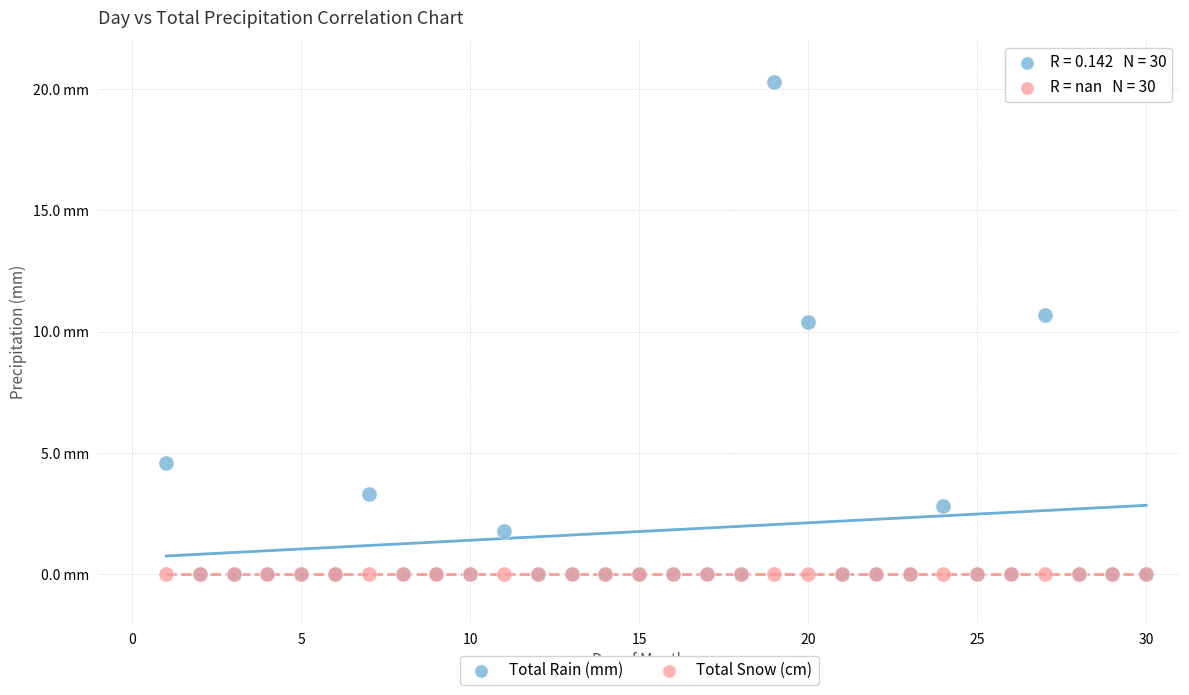

What are all the series names shown in the legend?

Total Rain (mm), Total Snow (cm)